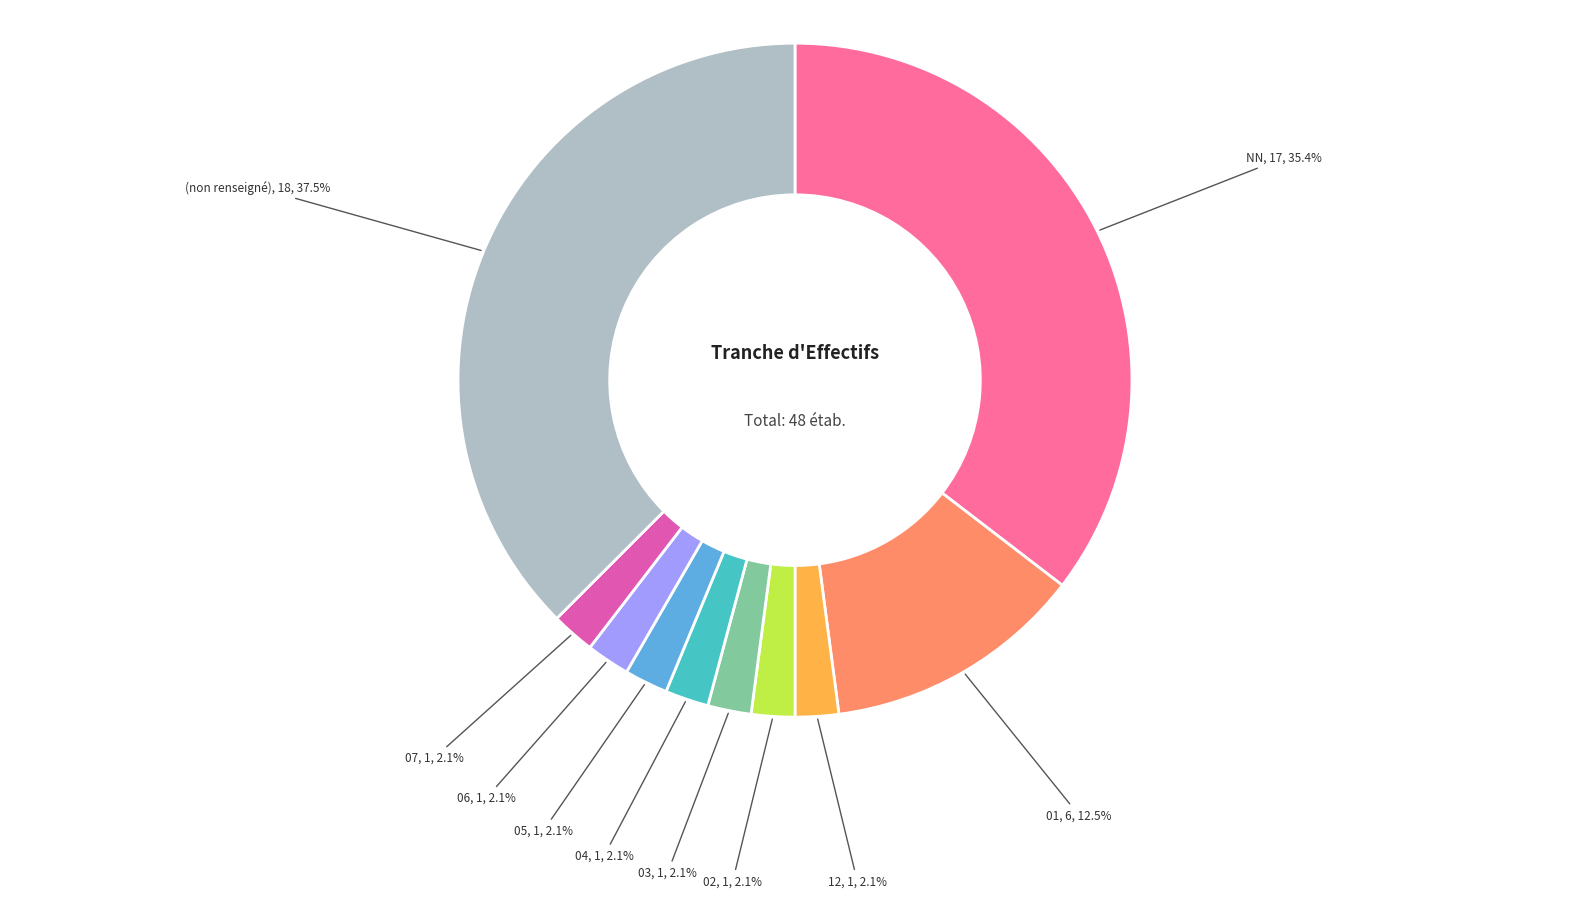

Is there a majority slice in this chart?

No